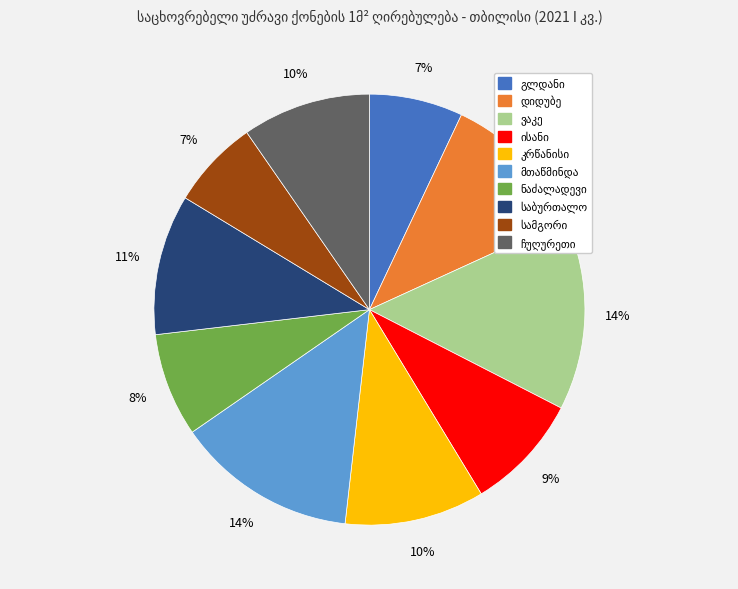

To the nearest percent, what is the average slice percentage?

10%